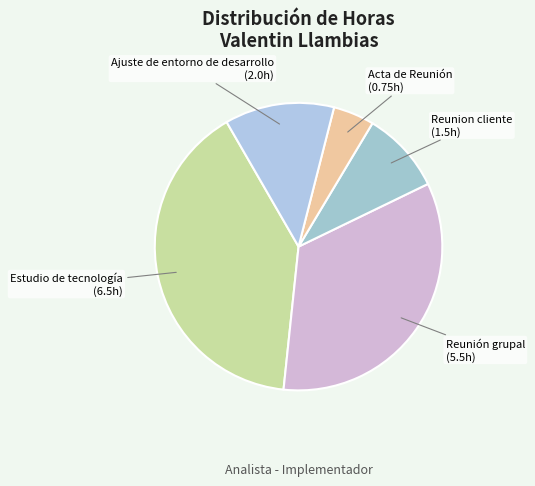

Count the number of slices in the pie.

5